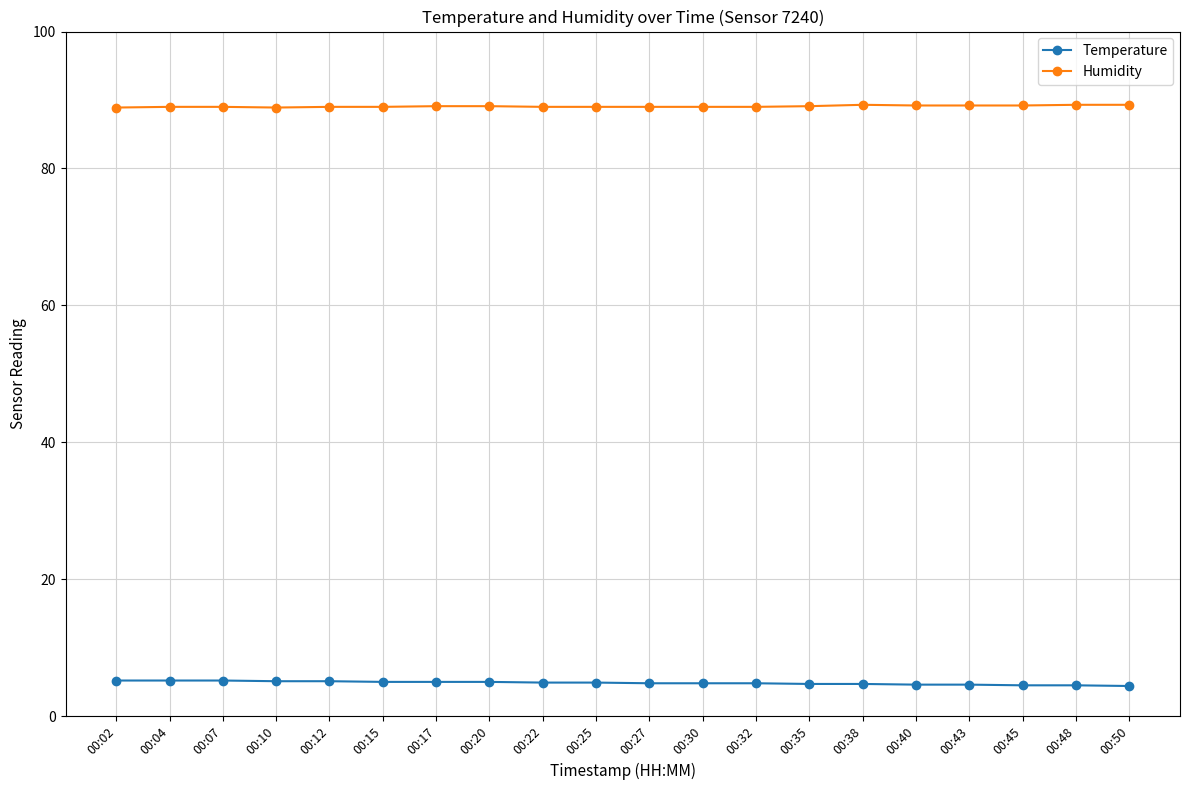

Rank the series by their maximum value, from highest to lowest.

Humidity, Temperature